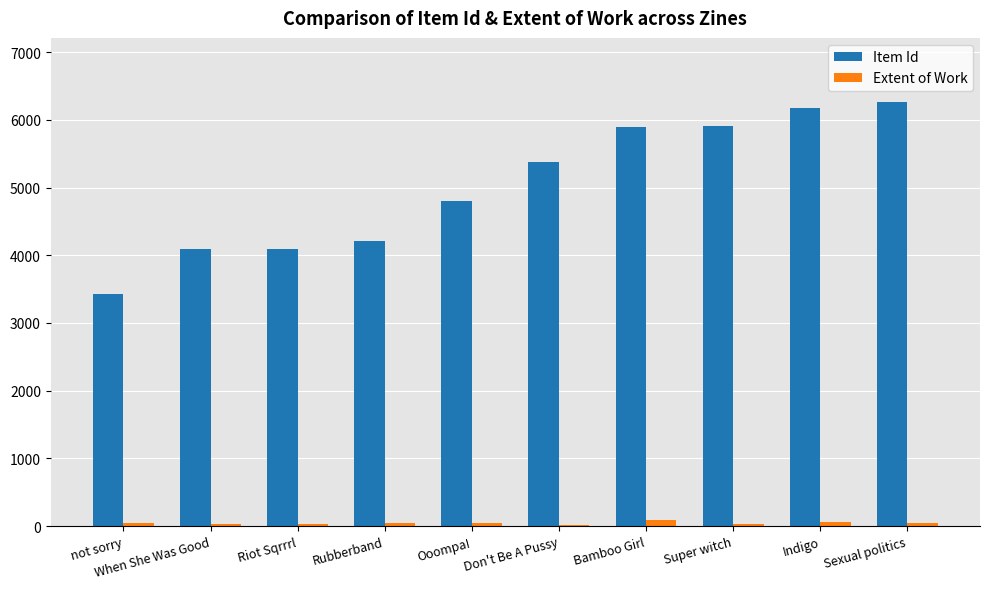

How many groups of bars are there?

10